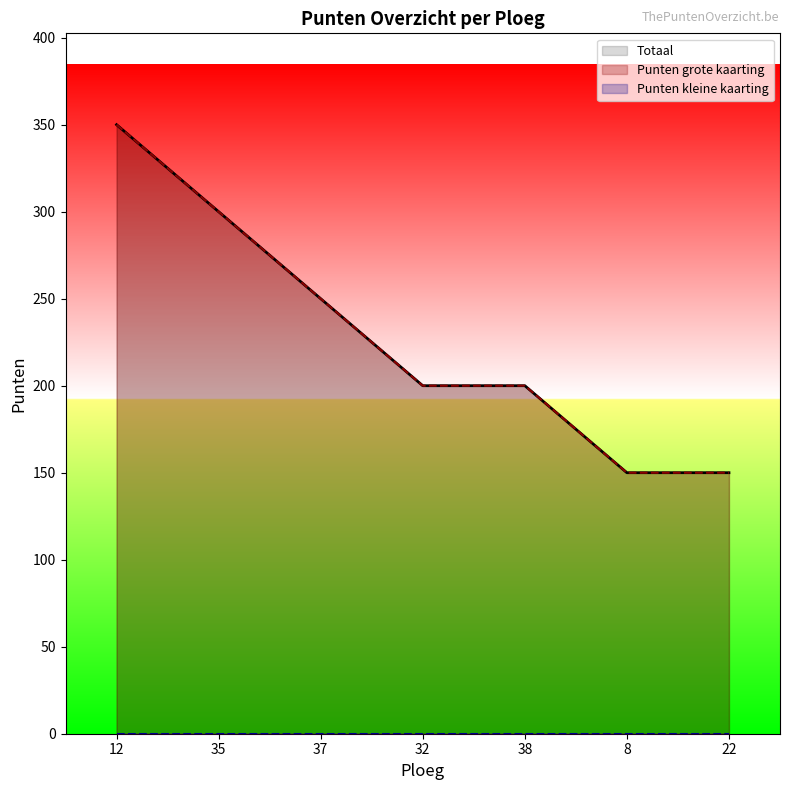

What is the sum of all Punten grote kaarting values?

1600